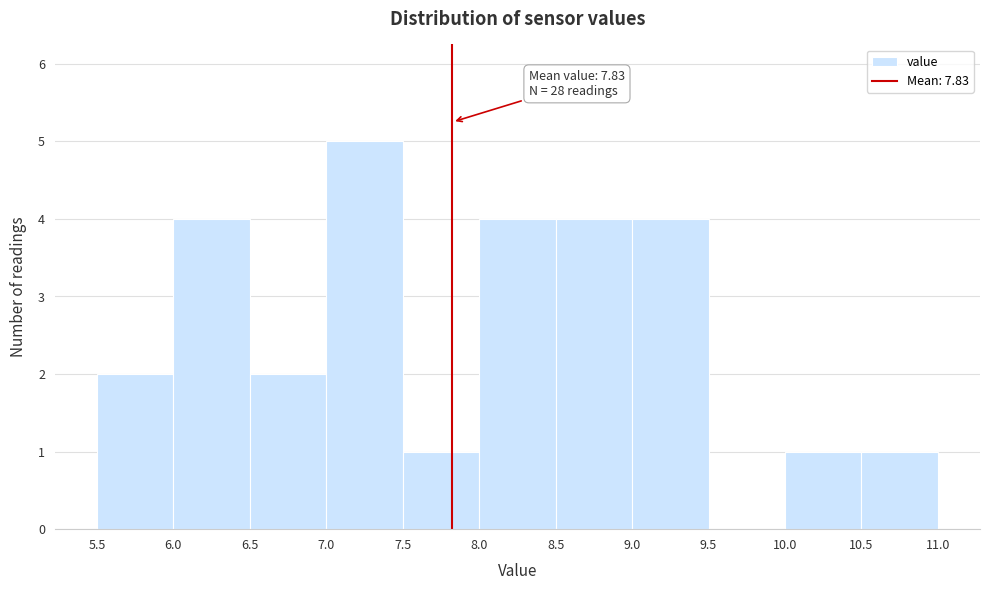

Which range on the x-axis has the tallest bar?

7.0 to 7.5